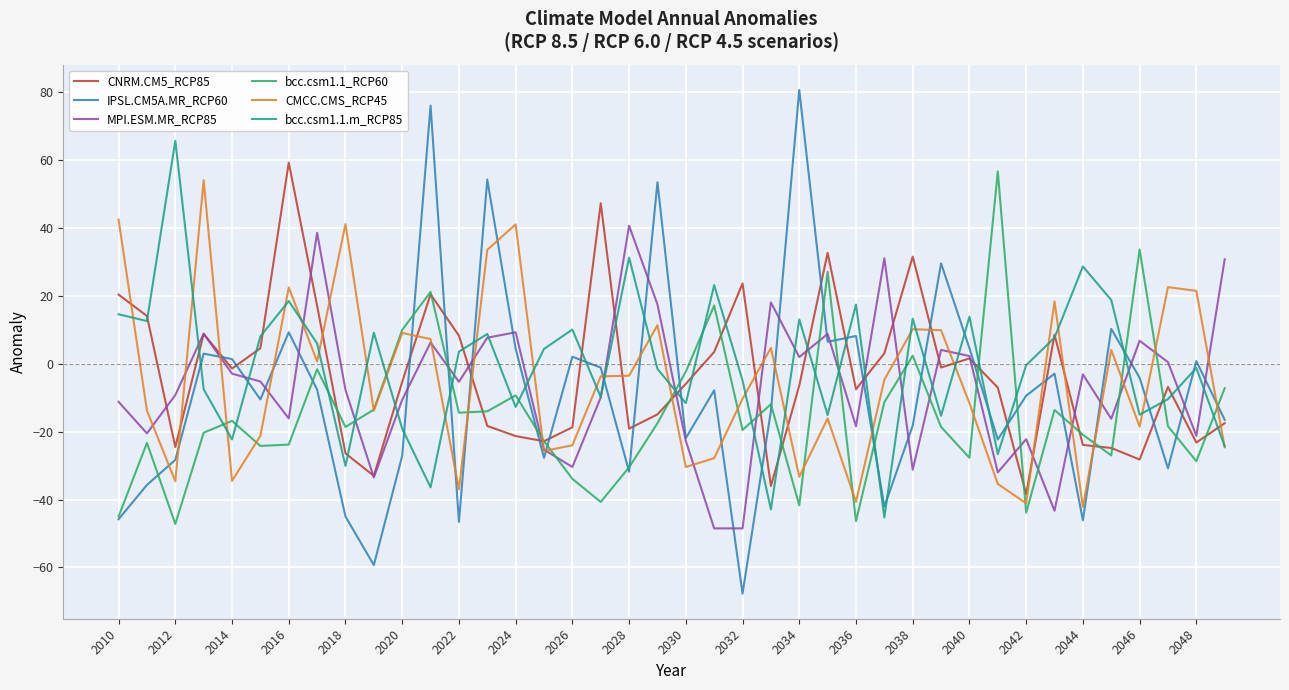

Which series has the largest range (max minus min)?

IPSL.CM5A.MR_RCP60